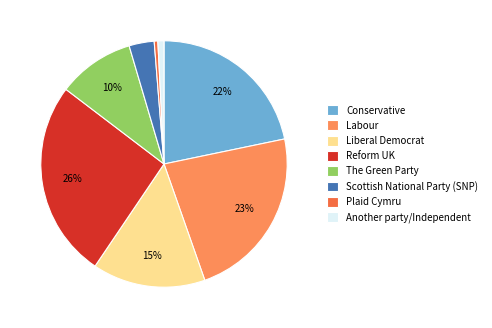

Is there any slice that represents more than half of the pie?

No